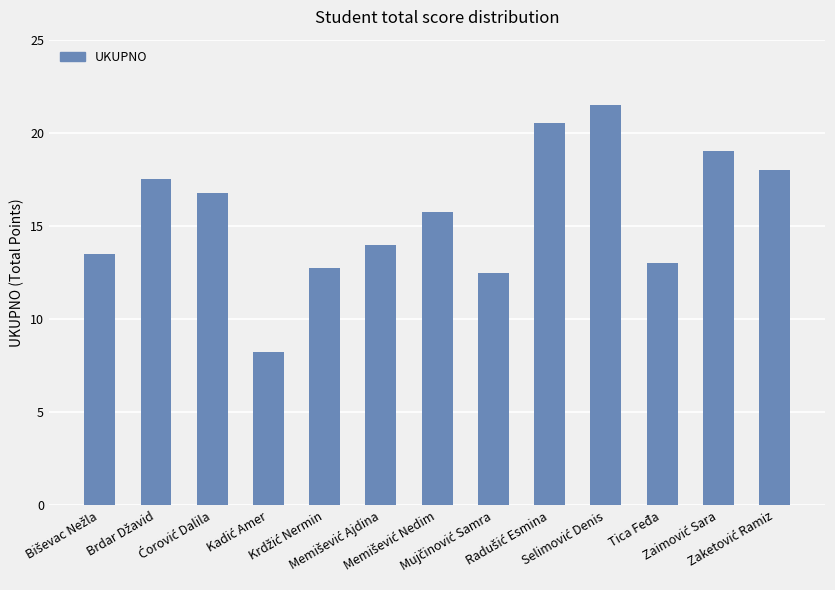

What is the sum of all values?

203.0